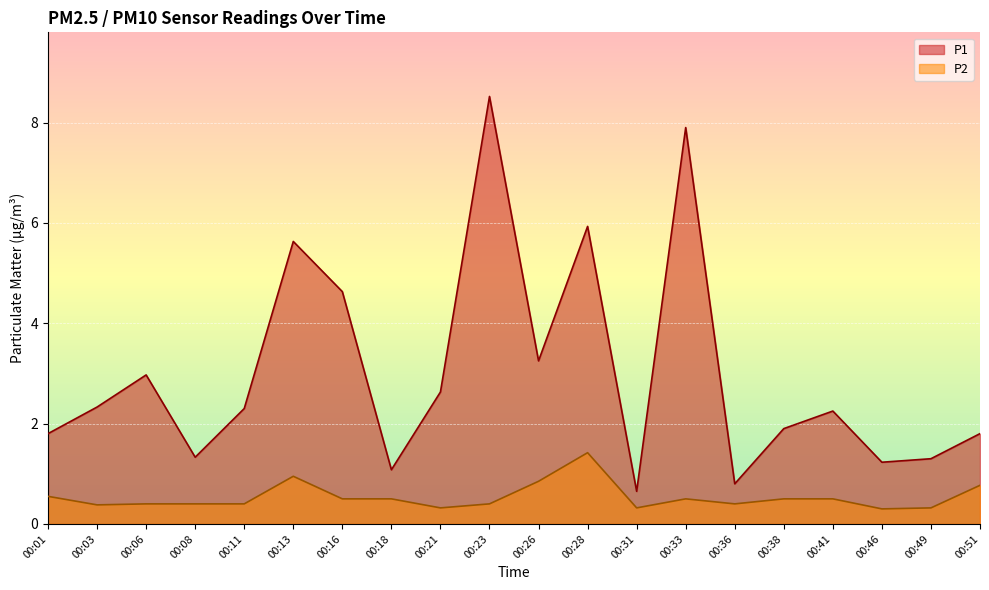

Rank the categories by P2 value from lowest to highest.

00:46, 00:21, 00:31, 00:49, 00:03, 00:06, 00:08, 00:11, 00:23, 00:36, 00:16, 00:18, 00:33, 00:38, 00:41, 00:01, 00:51, 00:26, 00:13, 00:28